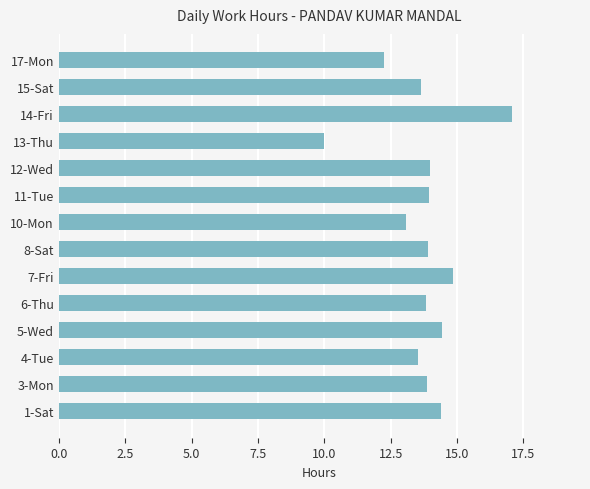

Are the bars horizontal?

Yes